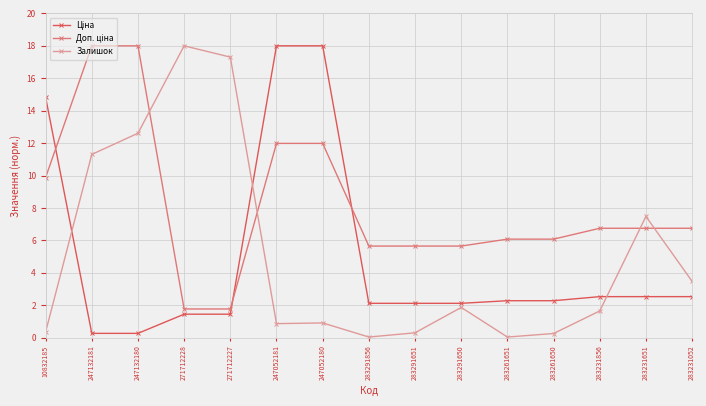

What is the sum of the Залишок values at 283291856 and 247132181?

11.3